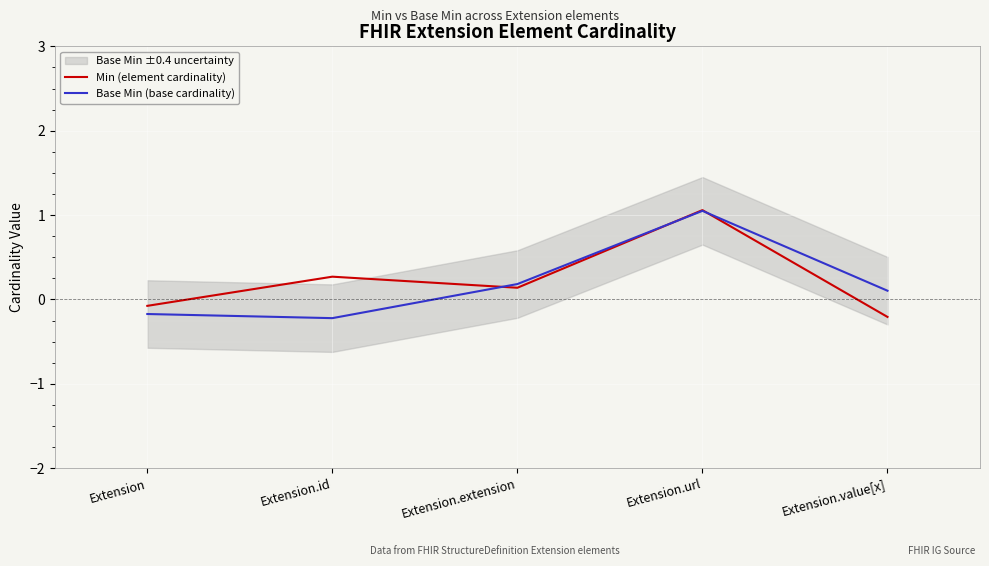

Which category has the lowest value in the Base Min (base cardinality) series?

Extension.id